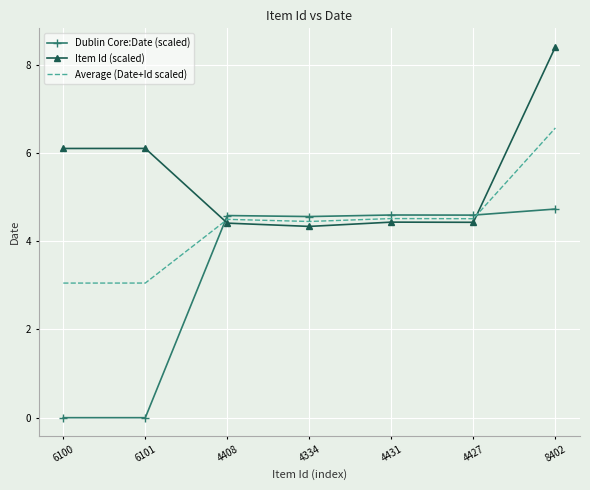

Rank the series by their average value, from lowest to highest.

Dublin Core:Date (scaled), Average (Date+Id scaled), Item Id (scaled)